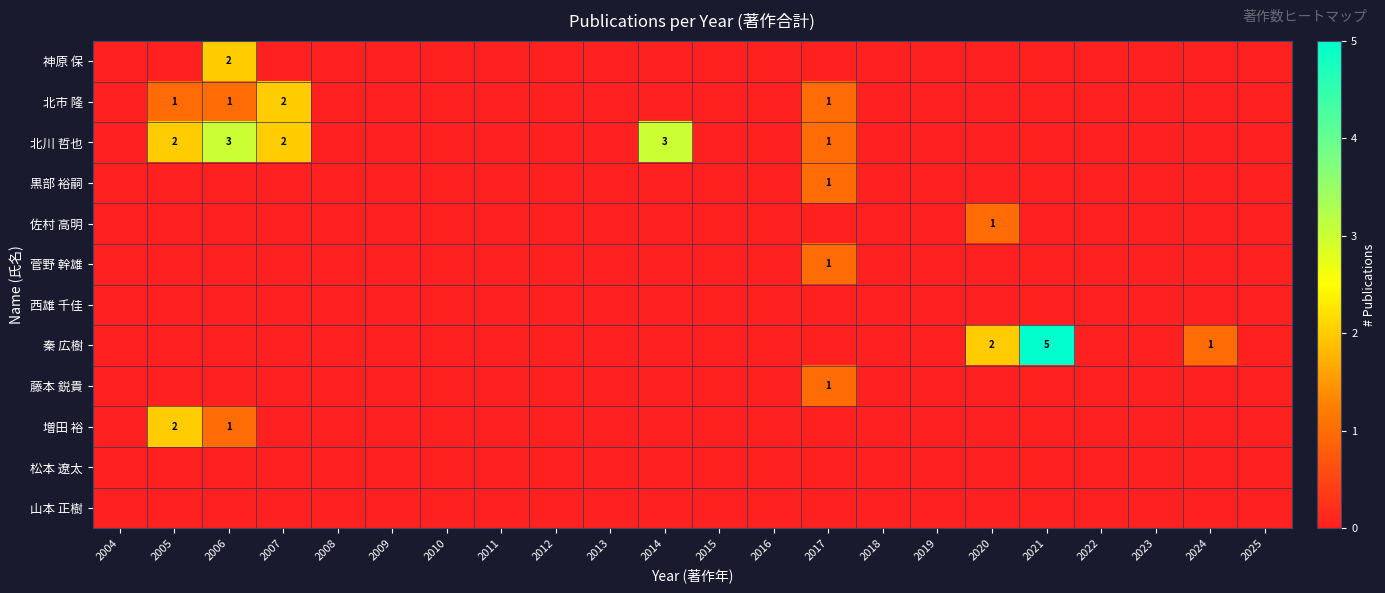

At which label does 佐村 高明 reach its peak?

2020